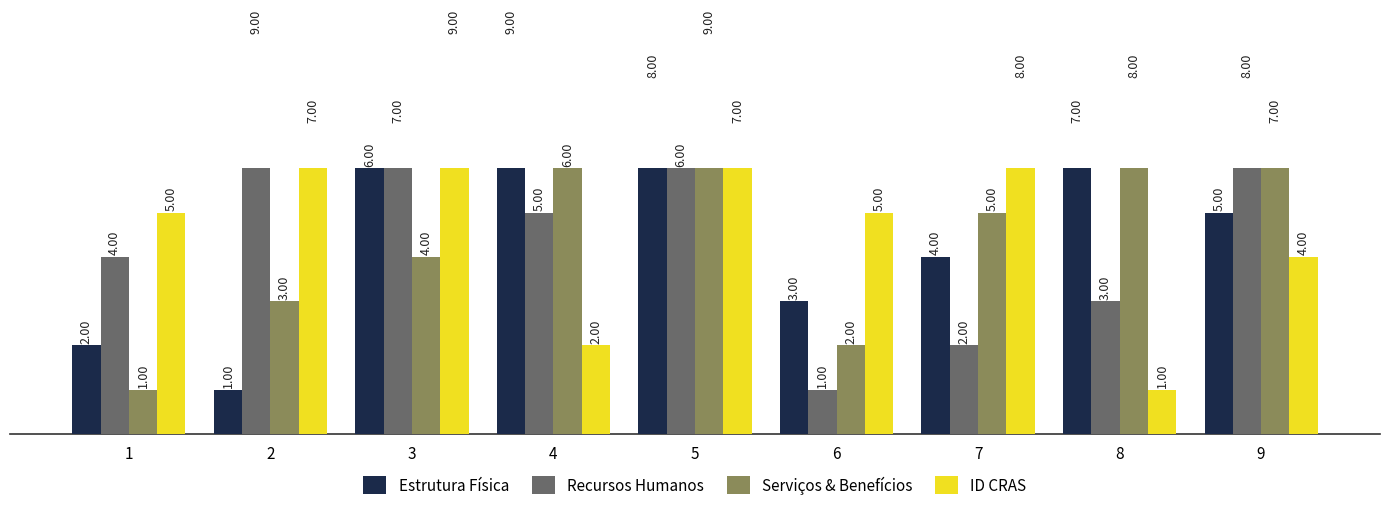

What is the value of the Serviços & Benefícios bar at the 4th from the left?

6